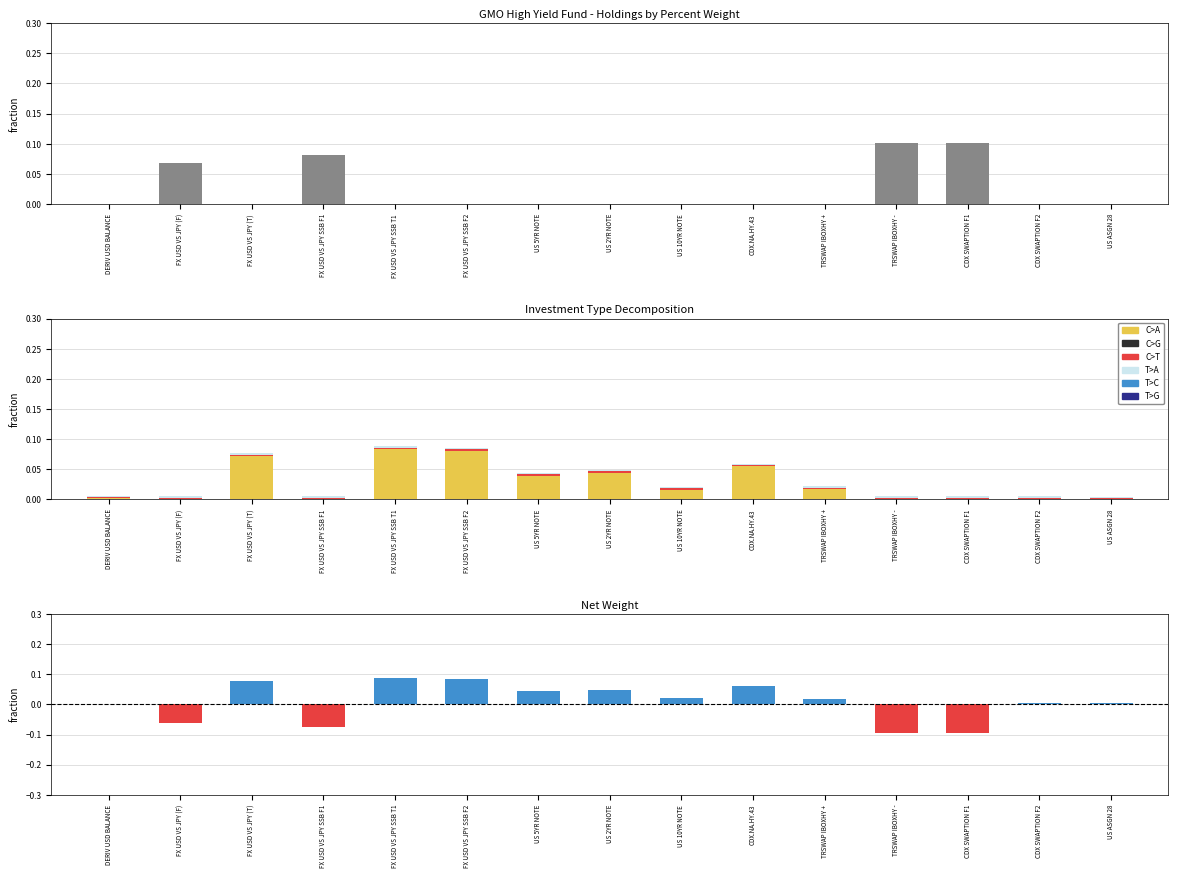

Which has a higher value, FX USD VS JPY SSB T1 or CDX SWAPTION F2?

FX USD VS JPY SSB T1